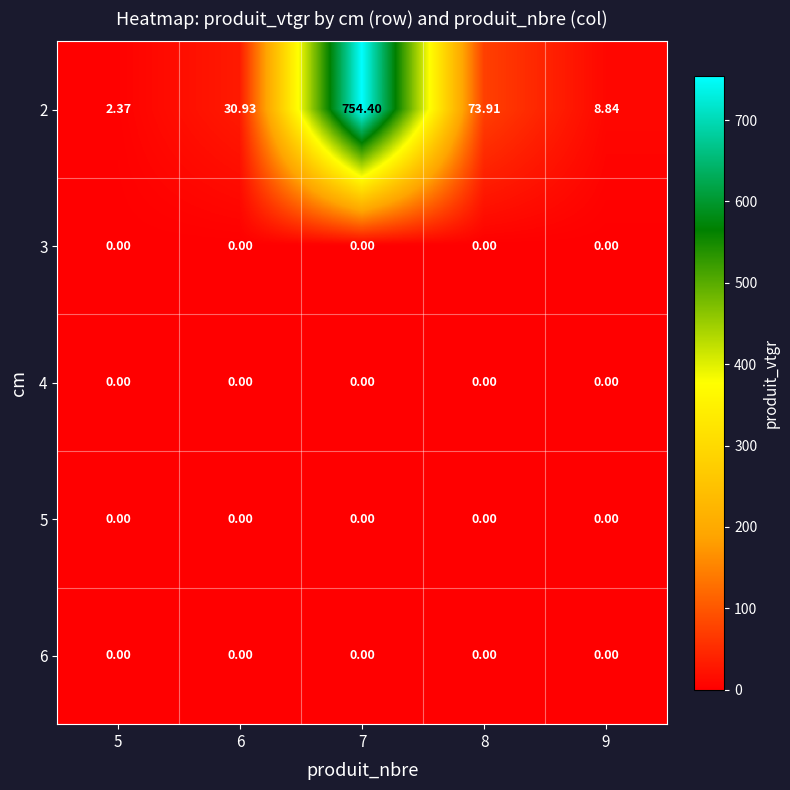

How many distinct data groups are displayed?

5